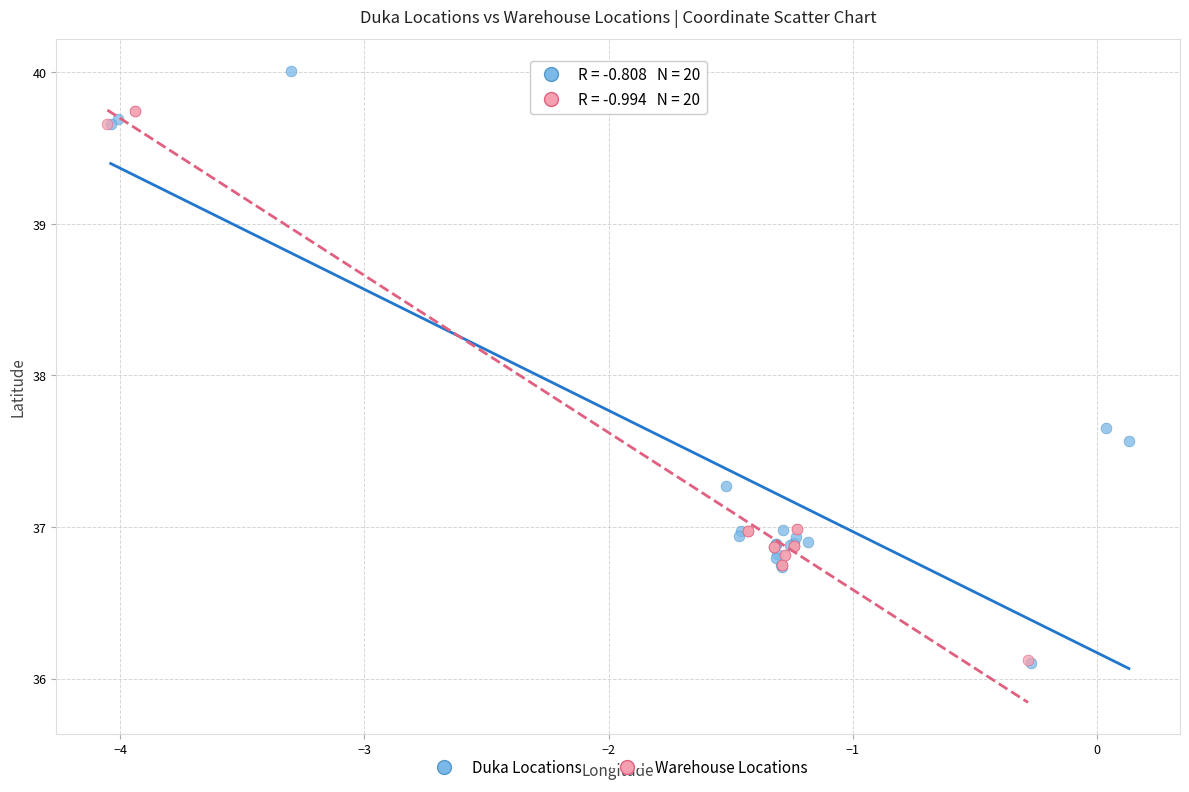

Which series contains the highest Y value?

Duka Locations